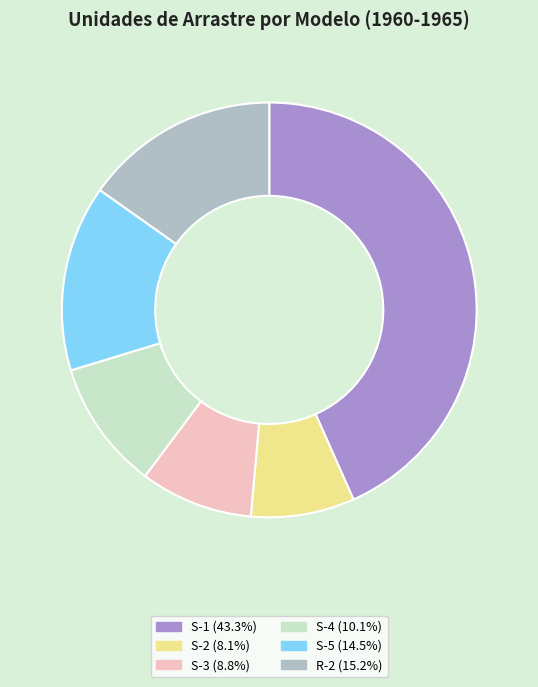

Which slice is the largest?

S-1